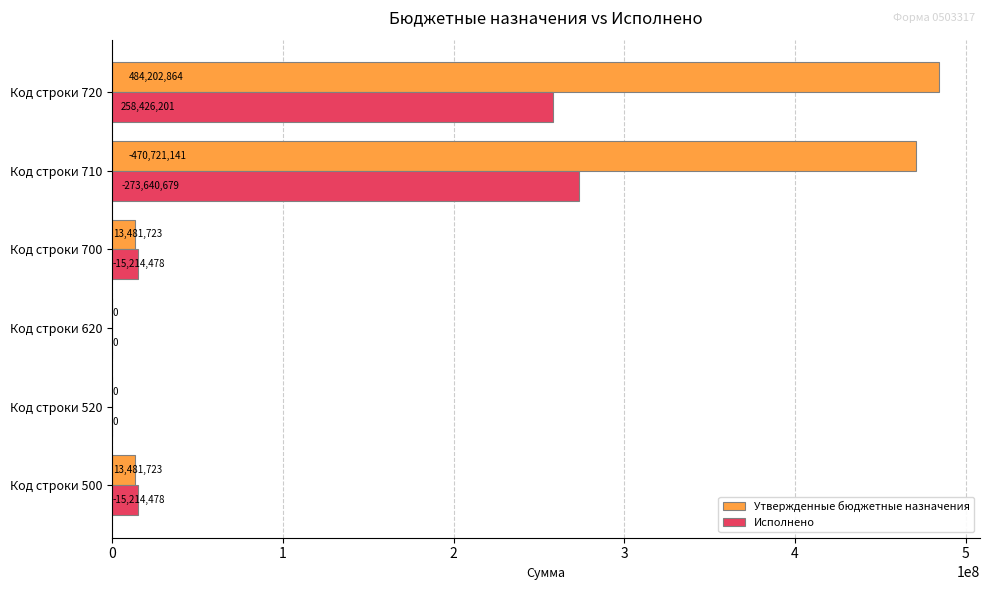

Read the Утвержденные бюджетные назначения value at Код строки 500.

13481722.9